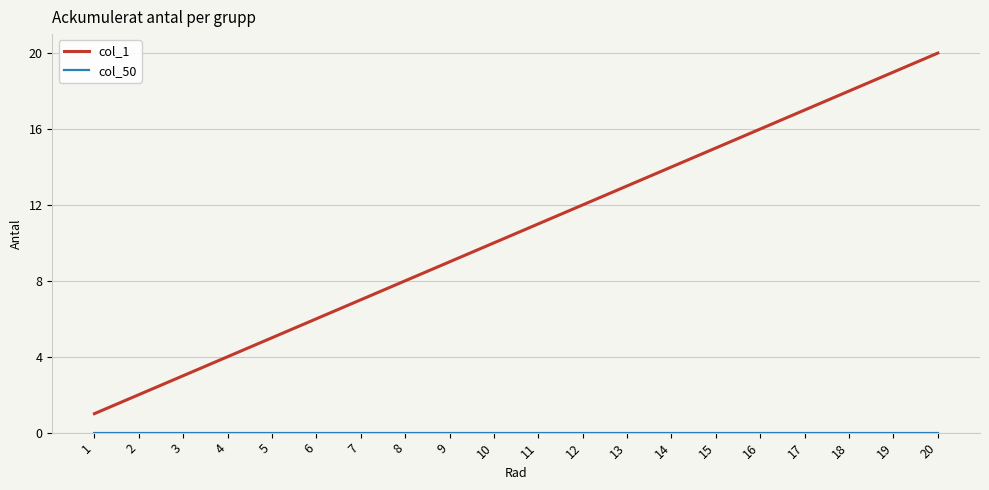

At which category is the sum across all series the highest?

20